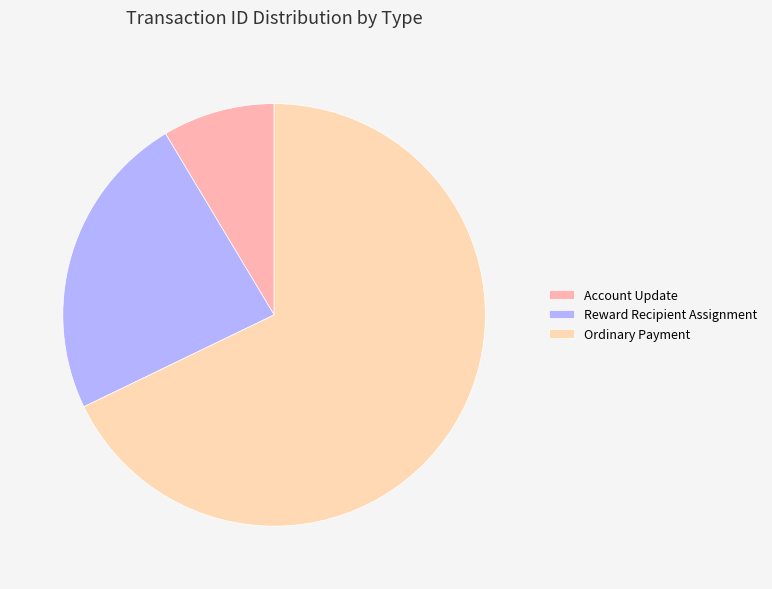

How many slices are in this pie chart?

3